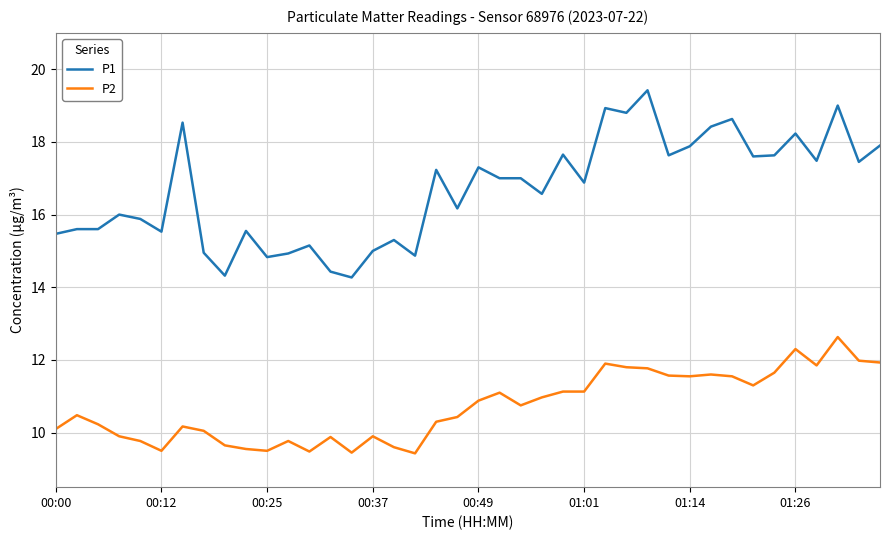

What is the minimum value for P2?

9.4